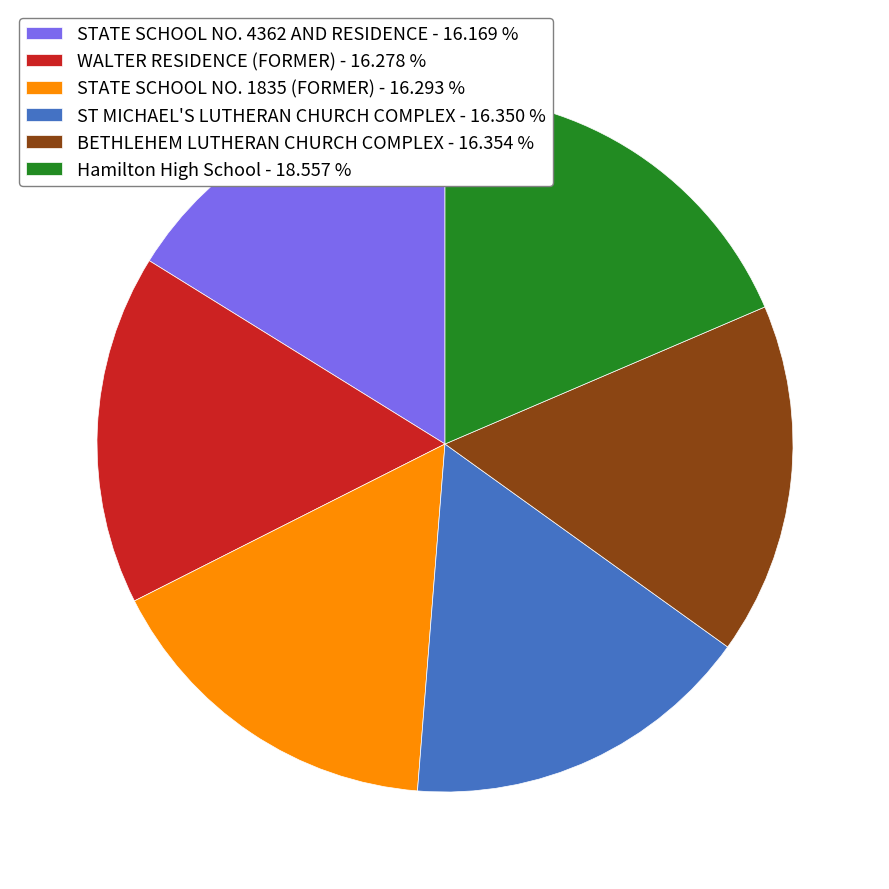

Which category has the biggest portion of the pie?

Hamilton High School